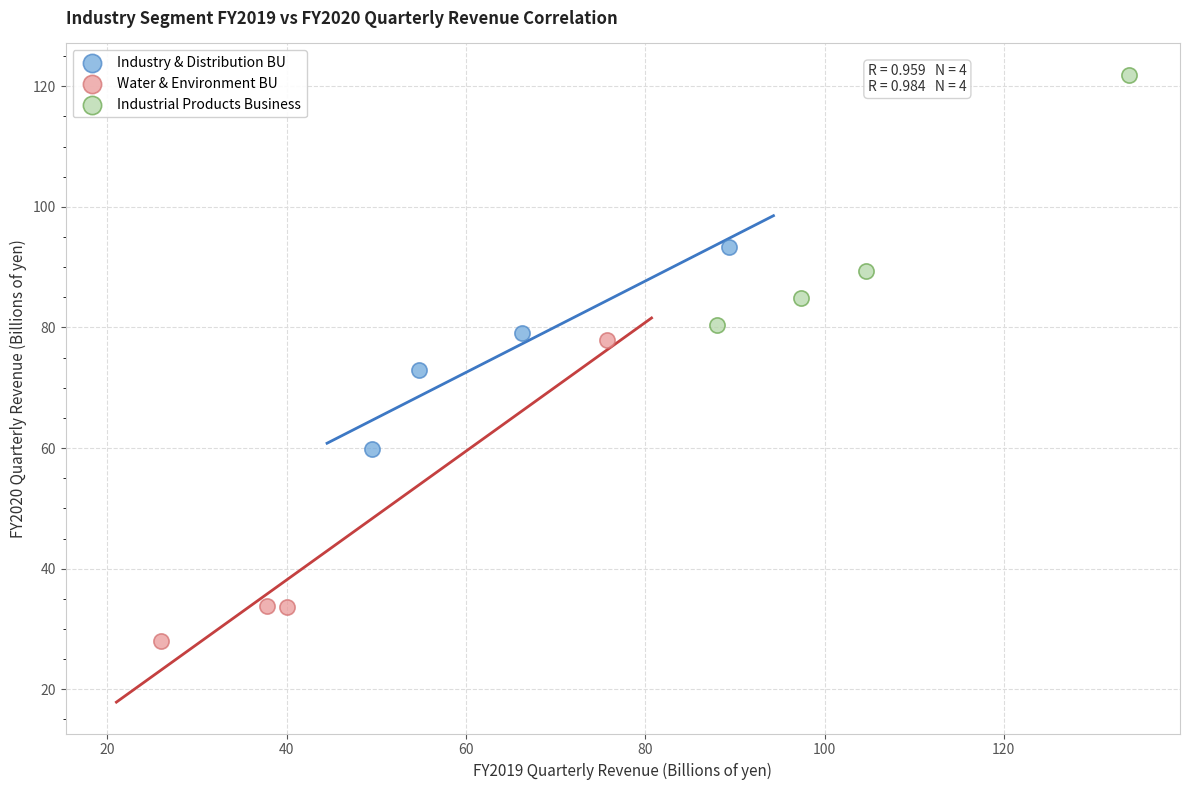

Which series contains the lowest Y value?

Water & Environment BU